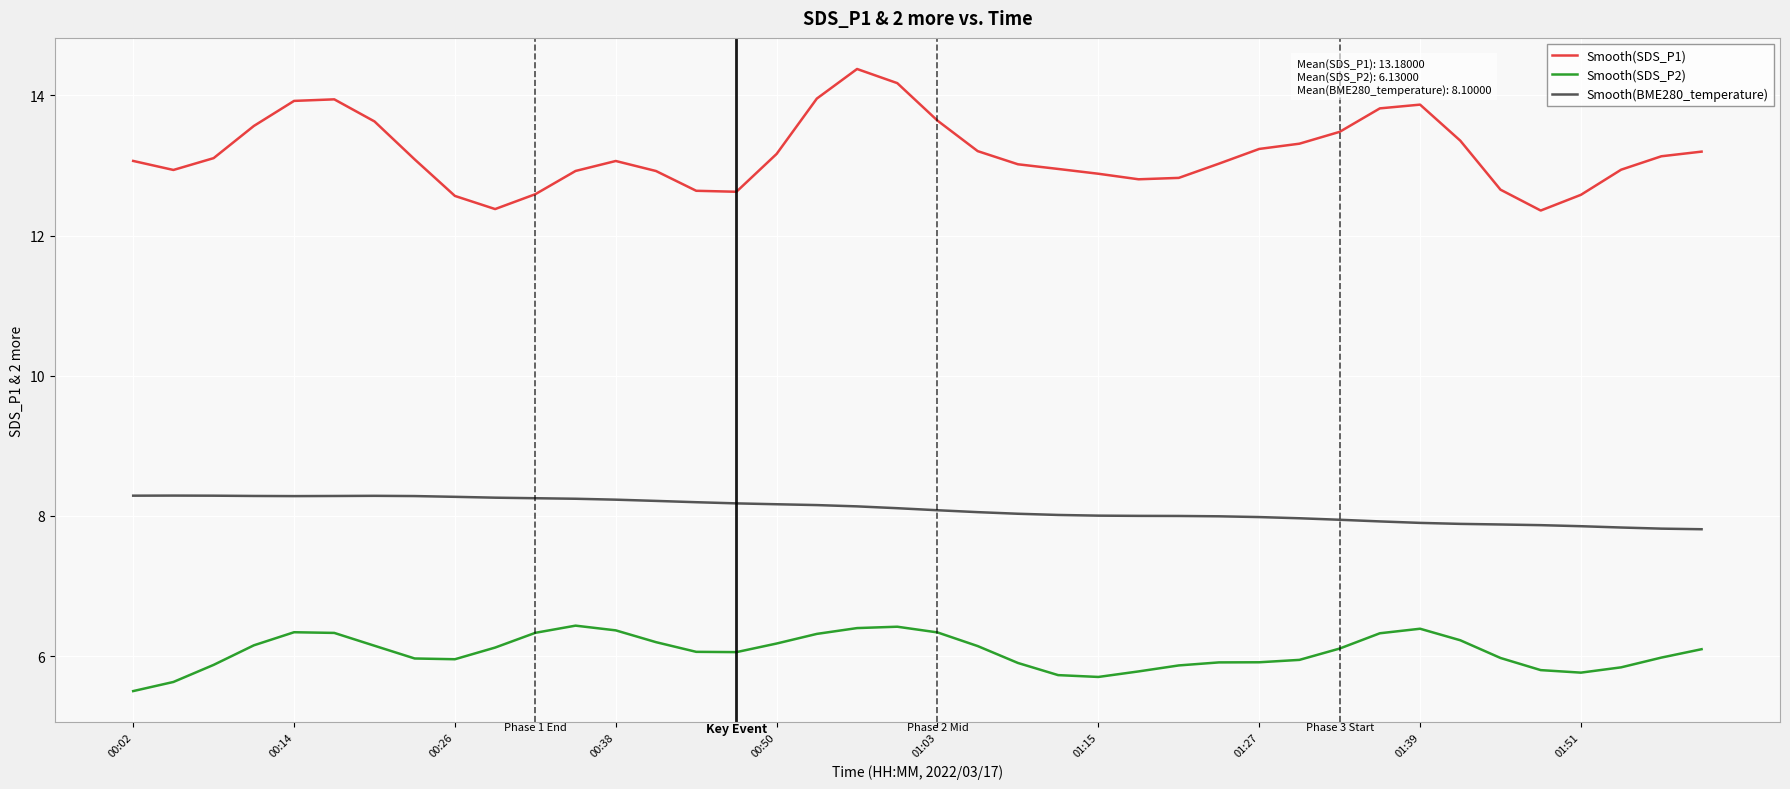

Which series has the largest total across all categories?

Smooth(SDS_P1)